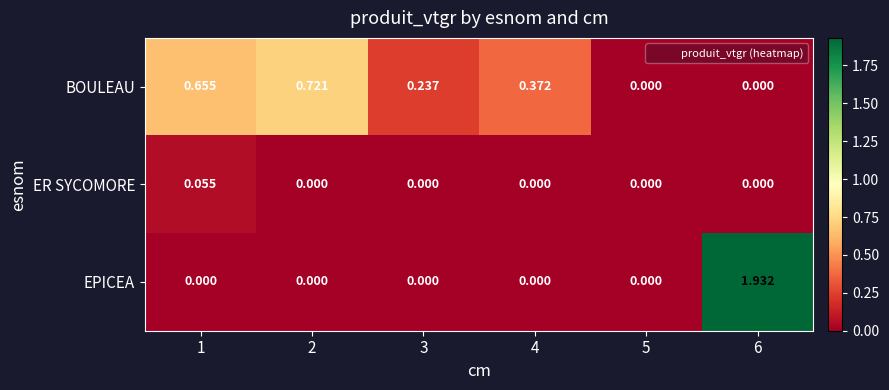

List the series in order of their peak value, lowest first.

ER SYCOMORE, BOULEAU, EPICEA